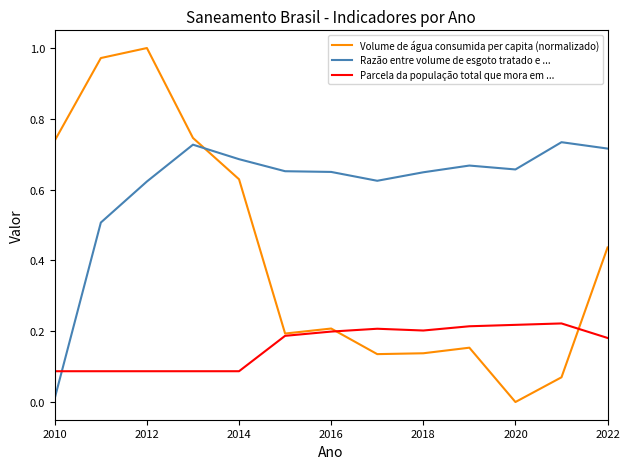

Which series has the largest range (max minus min)?

Volume de água consumida per capita (normalizado)